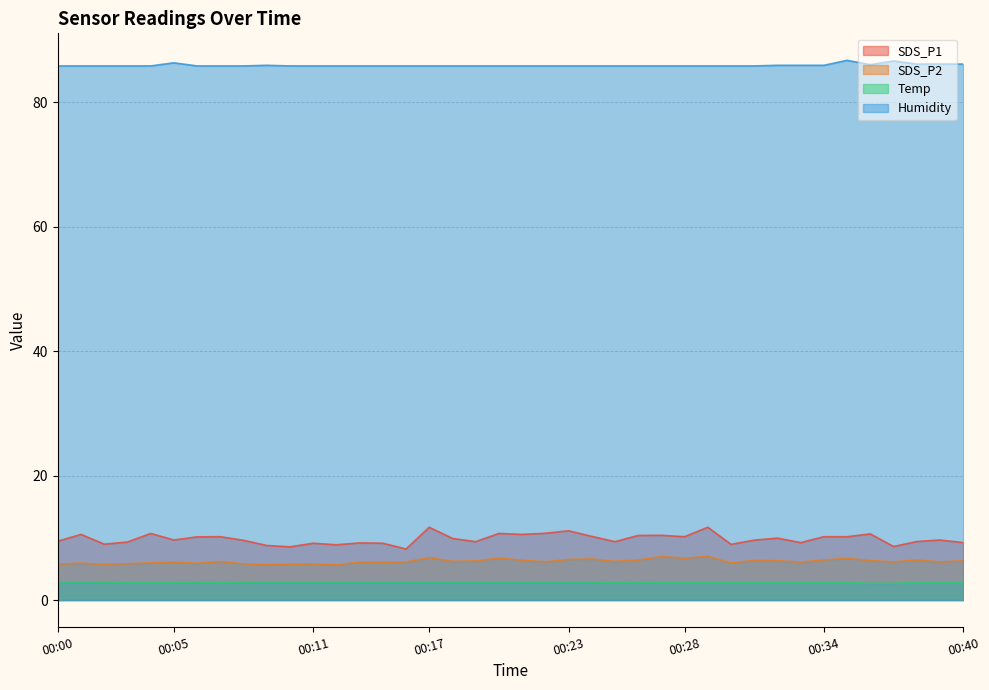

At how many categories does at least one series exceed 8?

40